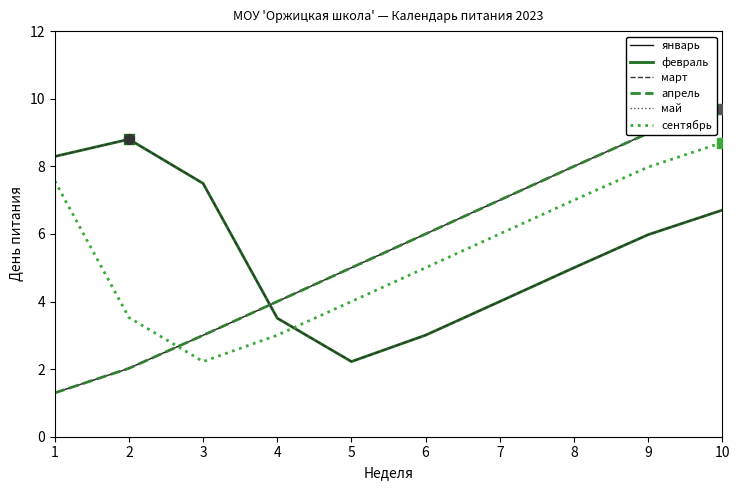

What is the difference between the maximum and minimum values in the январь series?

8.4